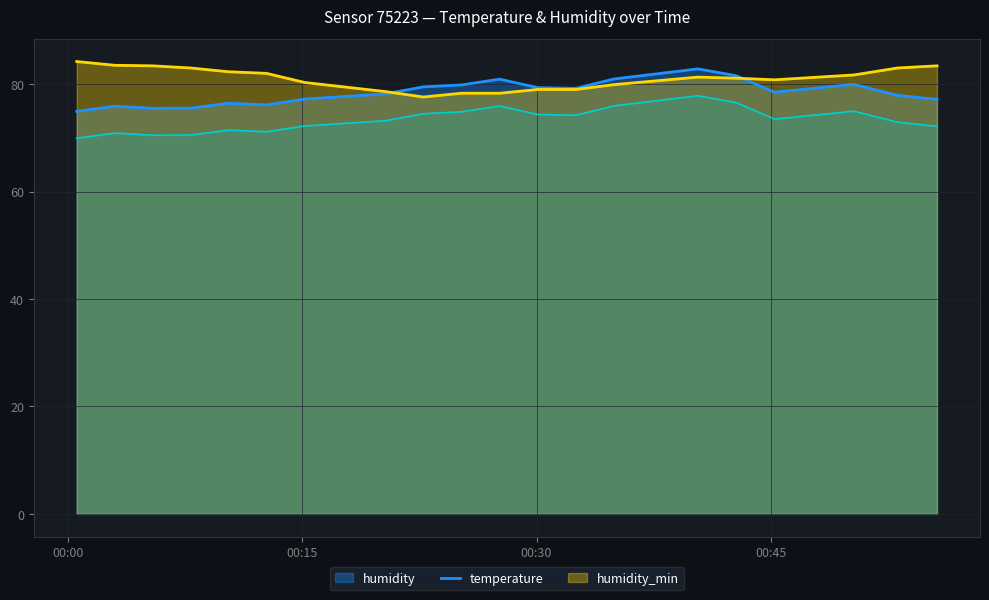

What is the label of the 18th point from the left?

2023-02-26T00:50:18